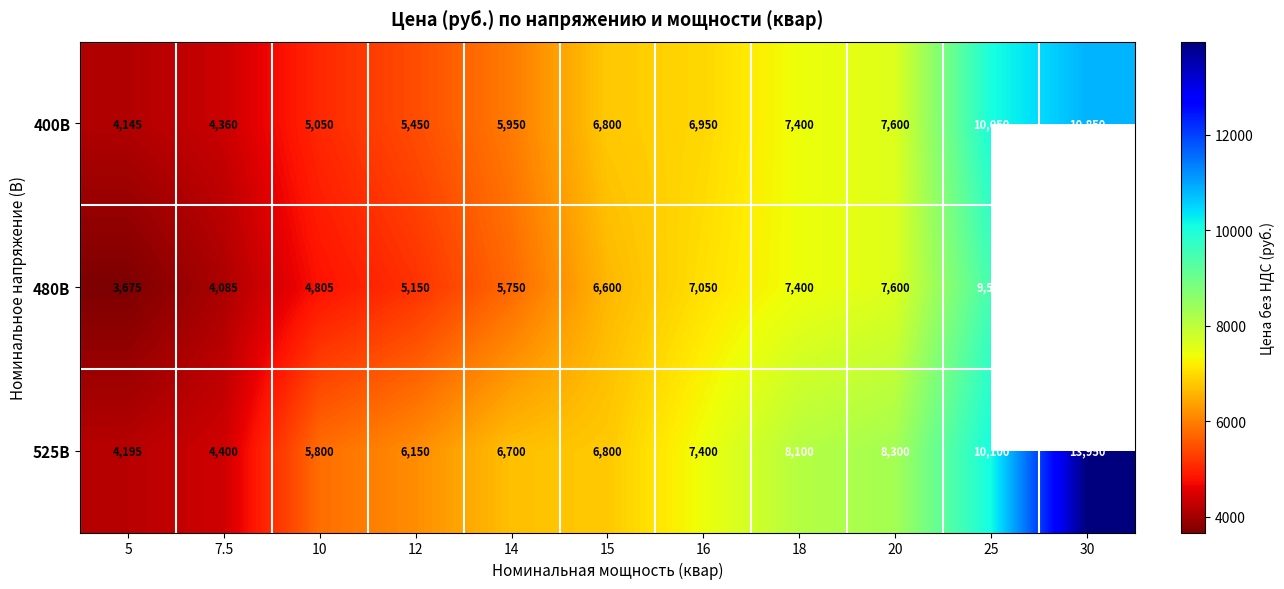

At which label does 400В reach its minimum?

5